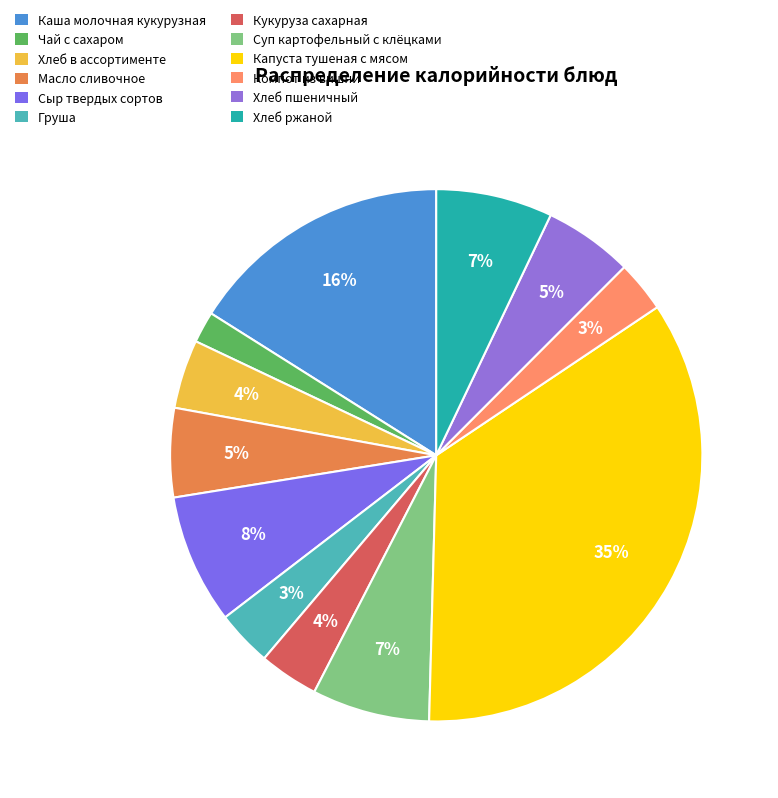

What percentage is the Хлеб пшеничный slice, to the nearest percent?

5%